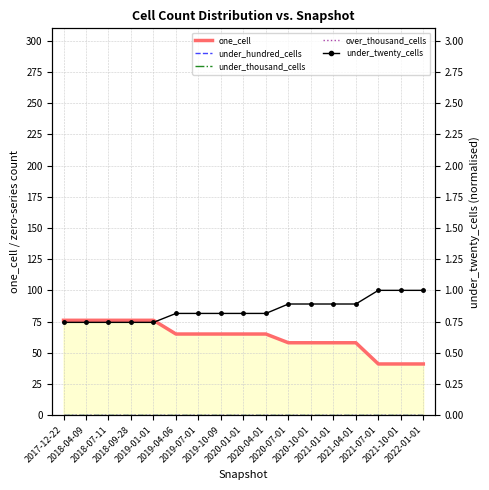

Reading left to right, extract all data points from this chart.

one_cell: 76.0	76.0	76.0	76.0	76.0	65.0	65.0	65.0	65.0	65.0	58.0	58.0	58.0	58.0	41.0	41.0	41.0
under_hundred_cells: 0.0	0.0	0.0	0.0	0.0	0.0	0.0	0.0	0.0	0.0	0.0	0.0	0.0	0.0	0.0	0.0	0.0
under_thousand_cells: 0.0	0.0	0.0	0.0	0.0	0.0	0.0	0.0	0.0	0.0	0.0	0.0	0.0	0.0	0.0	0.0	0.0
over_thousand_cells: 0.0	0.0	0.0	0.0	0.0	0.0	0.0	0.0	0.0	0.0	0.0	0.0	0.0	0.0	0.0	0.0	0.0
under_twenty_cells: 0.7	0.7	0.7	0.7	0.7	0.8	0.8	0.8	0.8	0.8	0.9	0.9	0.9	0.9	1.0	1.0	1.0